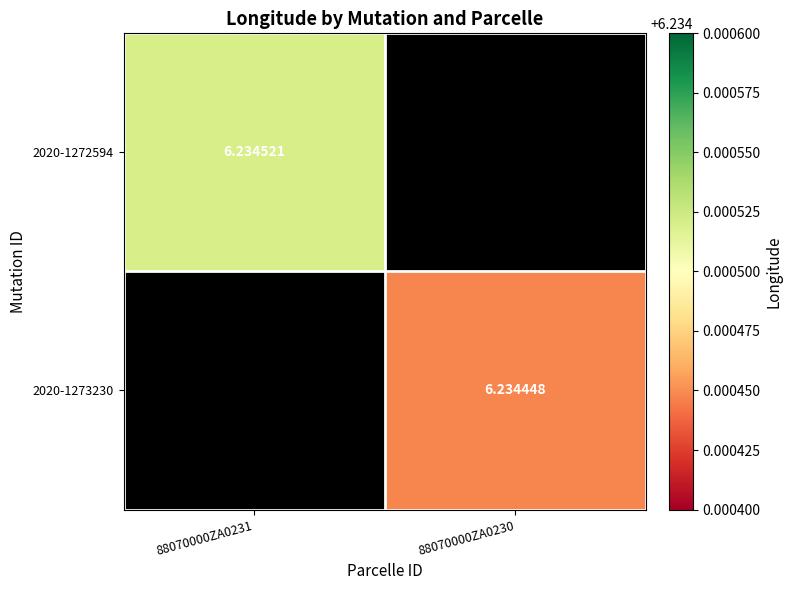

At how many categories does at least one series exceed 6?

2